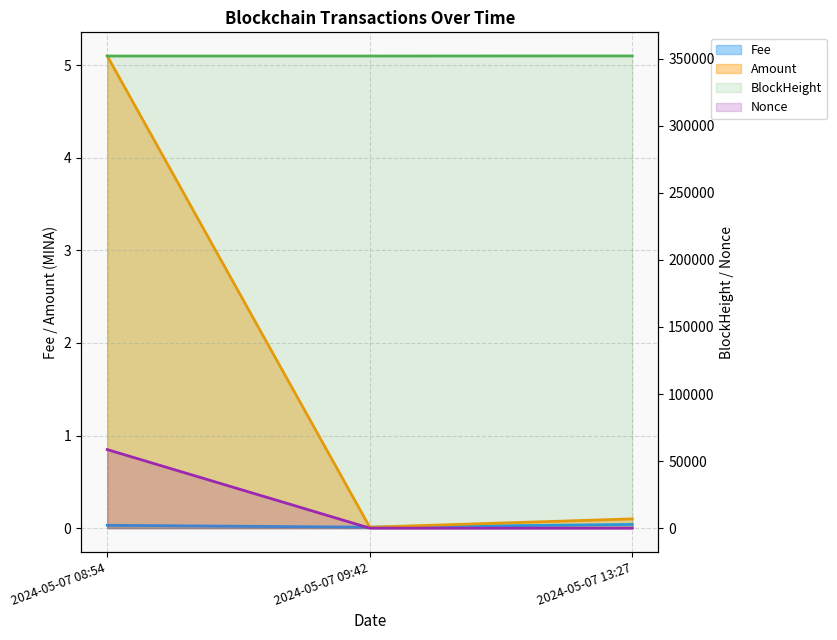

How many Fee values are between 0 and 1?

3